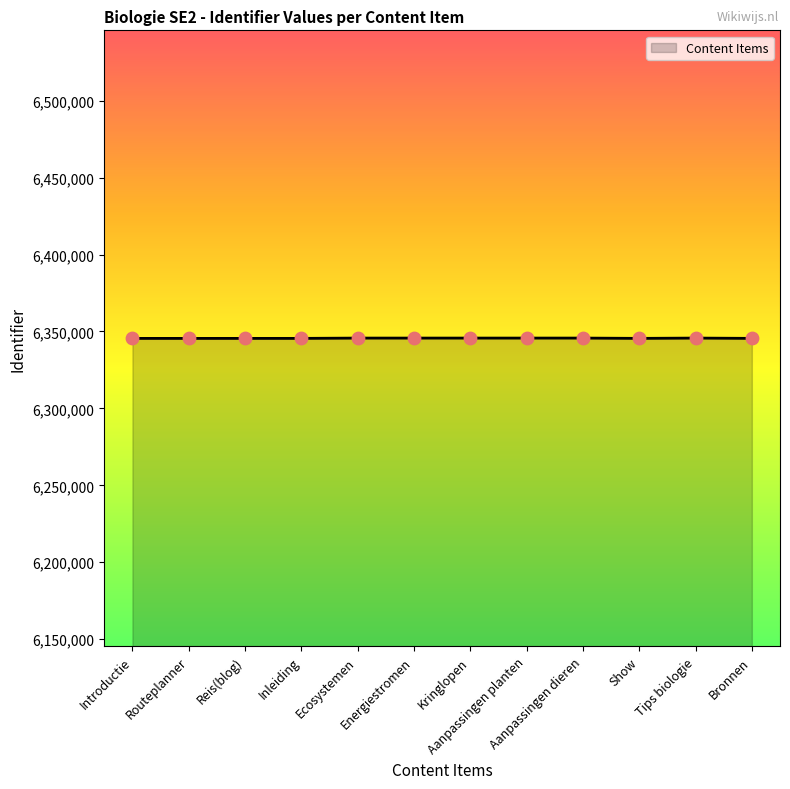

Approximately how many times larger is the value at Tips biologie compared to Aanpassingen planten?

1.0